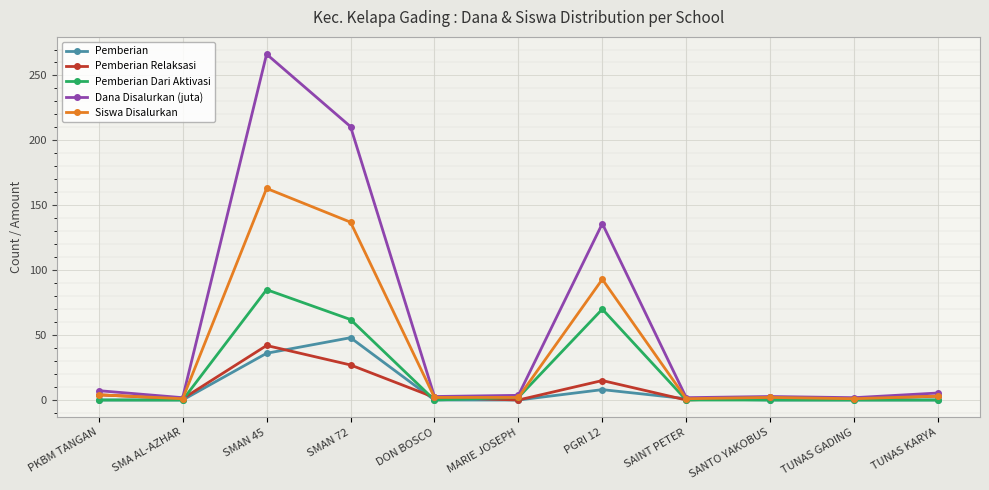

What is the value of the Dana Disalurkan (juta) point at the 2nd from the left?

1.8